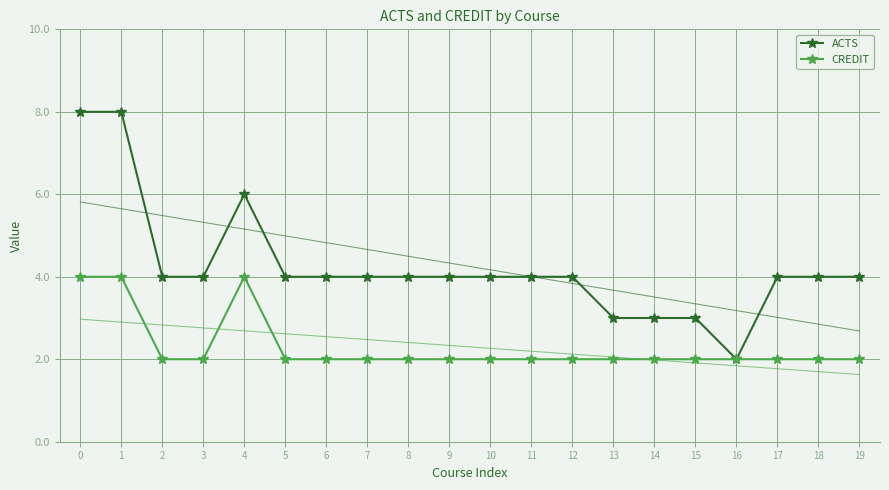

What is the value of the CREDIT point at the 3rd from the left?

2